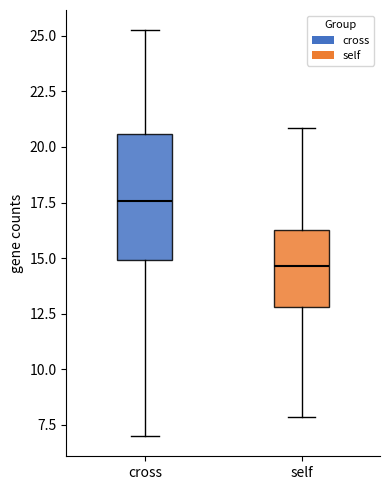

Reading left to right, transcribe this box plot: for each box, give where its median line is, the range the box spans, and where its two whiskers end, as read against the y-axis. The values are not printed on the chart, so give them approximately, as read against the axis.

cross: median 17.5, box 15.0 to 20.5, whiskers 7.0 to 25.5
self: median 14.5, box 13.0 to 16.5, whiskers 8.0 to 21.0